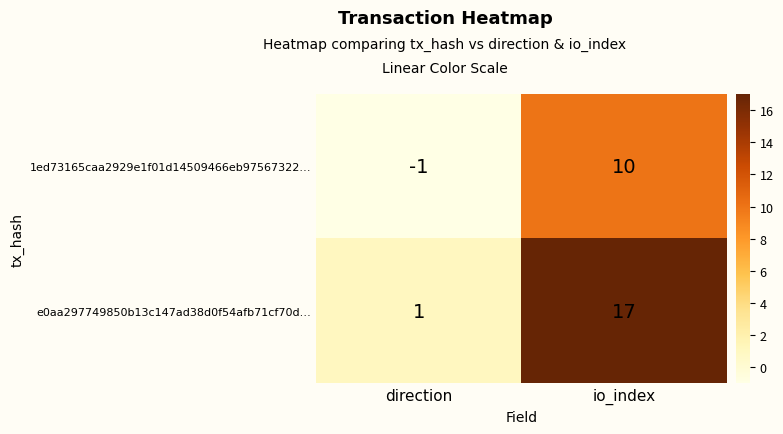

The 1ed73165caa2929e1f01d14509466eb97567322… series shows -1 at direction. True or false?

True